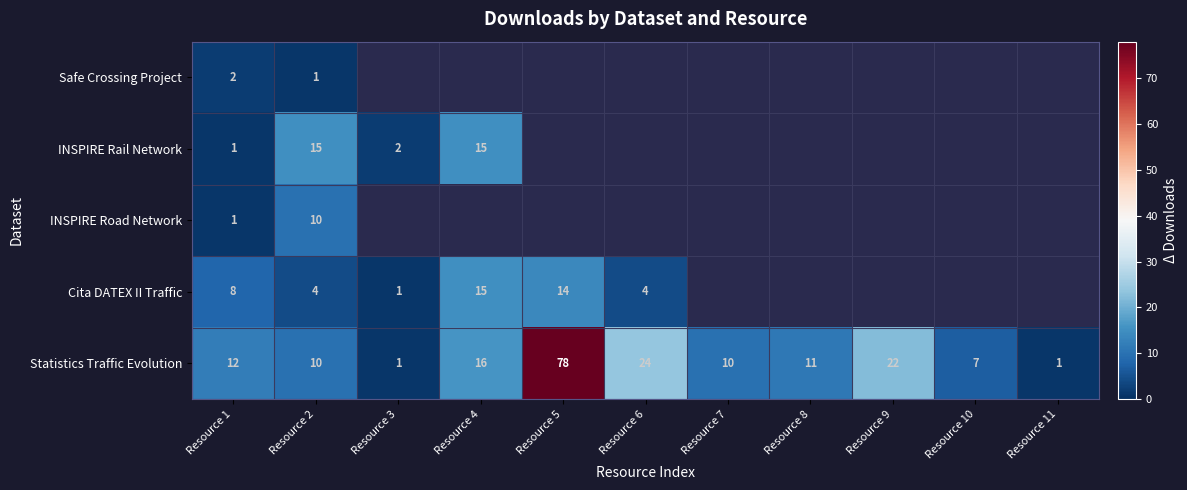

The value of INSPIRE Rail Network at Resource 2 is 15. True or false?

True